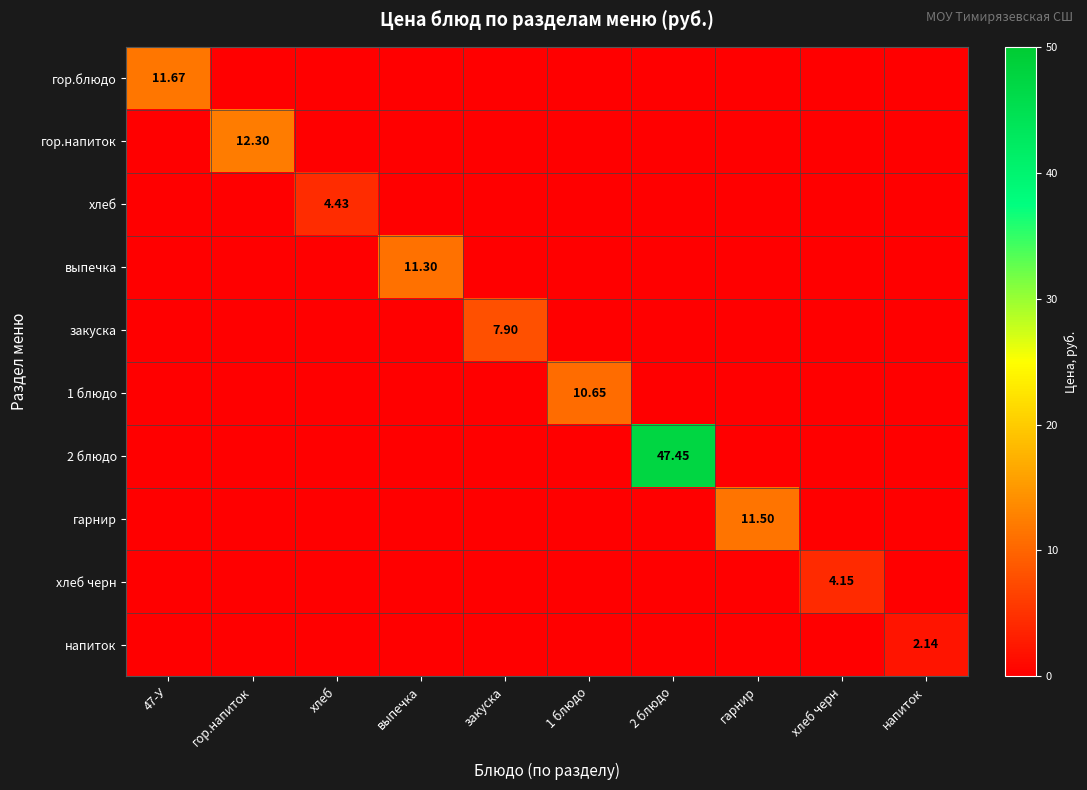

At which label does гарнир reach its peak?

гарнир